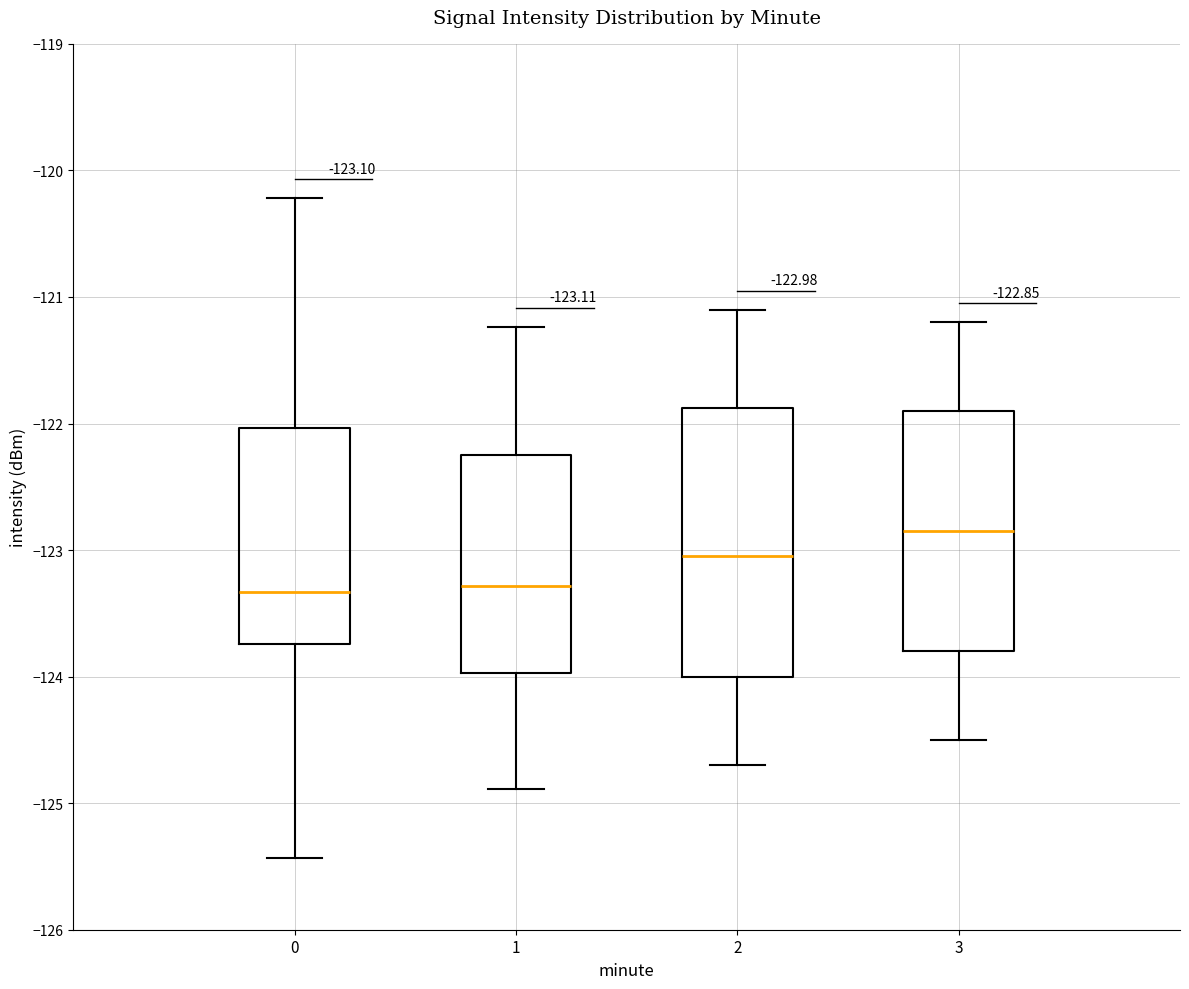

Which box has the highest median line?

3